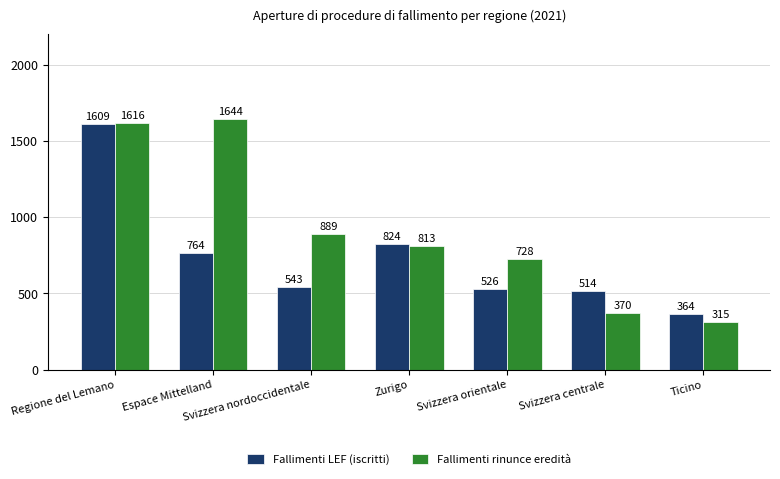

How many data points in Fallimenti LEF (iscritti) are less than 543?

3